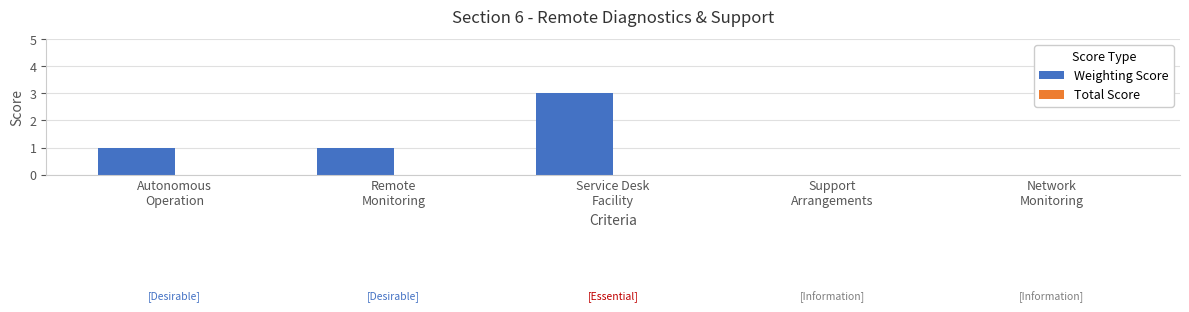

How many categories are shown in the chart?

5